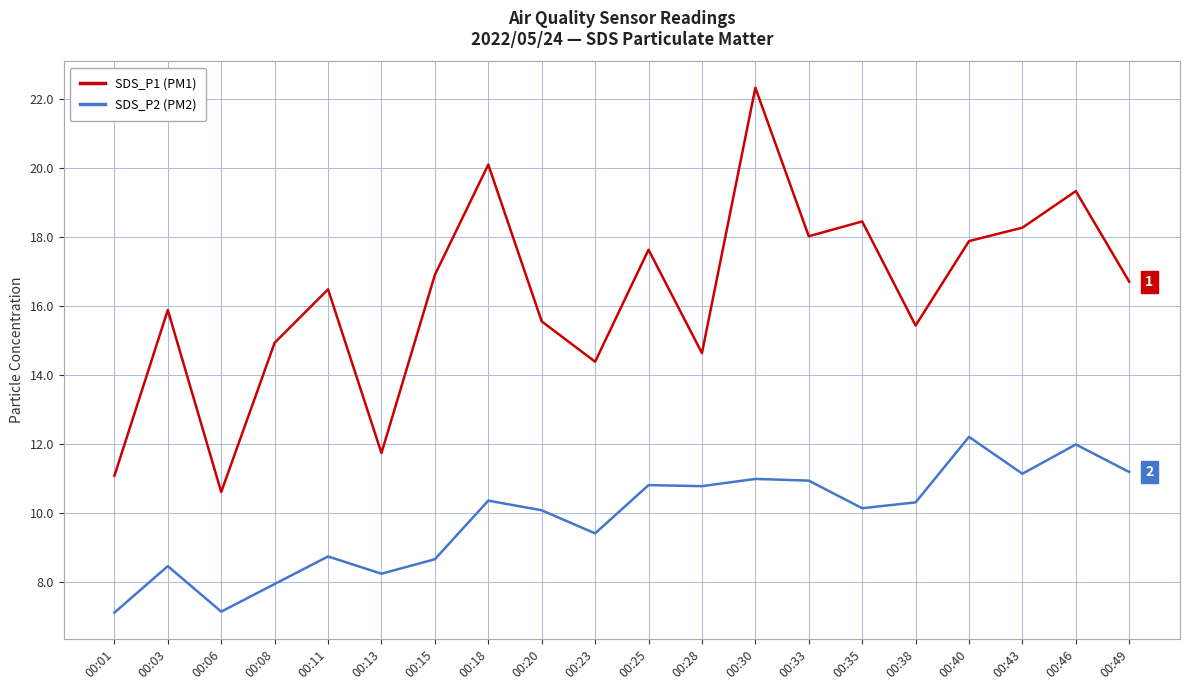

Which series has the largest total across all categories?

SDS_P1 (PM1)